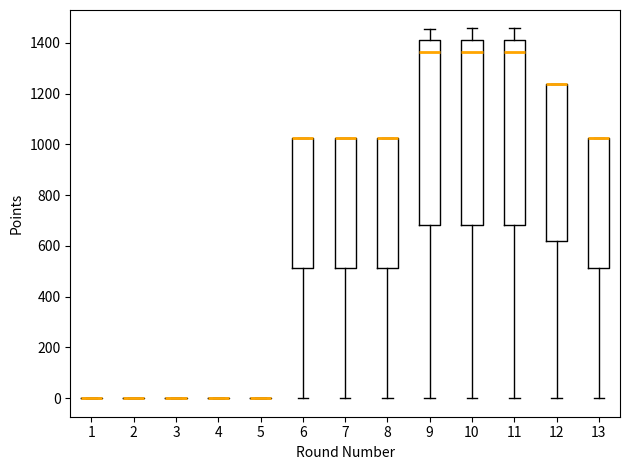

Reading left to right, read every box against the y-axis: the position of its median line, the range the box covers, and the ends of its whiskers. The values are not printed on the chart, so give them approximately, as read against the axis.

1: box collapsed to a line at 0, whiskers 0 to 0
2: box collapsed to a line at 0, whiskers 0 to 0
3: box collapsed to a line at 0, whiskers 0 to 0
4: box collapsed to a line at 0, whiskers 0 to 0
5: box collapsed to a line at 0, whiskers 0 to 0
6: median 1020 (drawn on the box's upper edge), box 520 to 1020, whiskers 0 to 1020
7: median 1020 (drawn on the box's upper edge), box 520 to 1020, whiskers 0 to 1020
8: median 1020 (drawn on the box's upper edge), box 520 to 1020, whiskers 0 to 1020
9: median 1360, box 680 to 1420, whiskers 0 to 1460
10: median 1360, box 680 to 1420, whiskers 0 to 1460
11: median 1360, box 680 to 1420, whiskers 0 to 1460
12: median 1240 (drawn on the box's upper edge), box 620 to 1240, whiskers 0 to 1240
13: median 1020 (drawn on the box's upper edge), box 520 to 1020, whiskers 0 to 1020